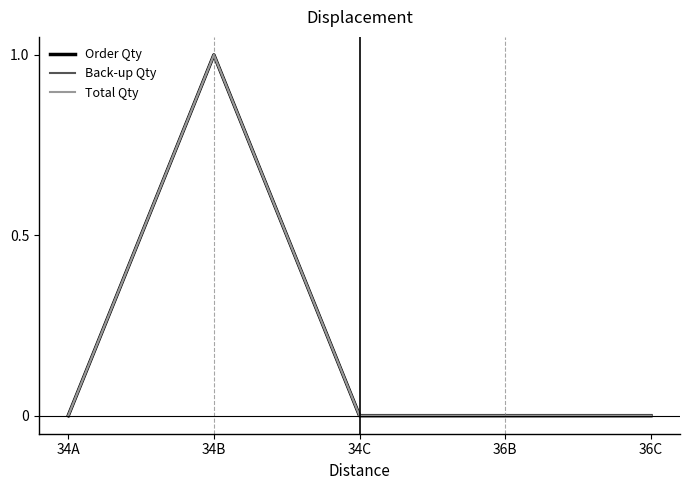

What is the label of the 2nd point from the right?

36B